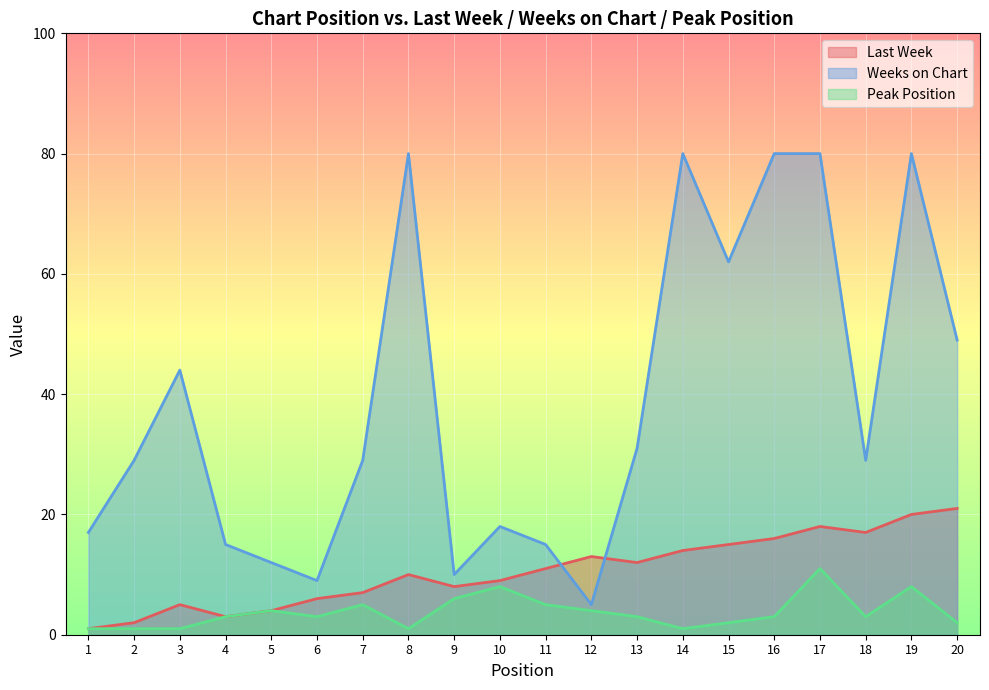

What is the difference between the maximum and minimum values in the Last Week series?

20